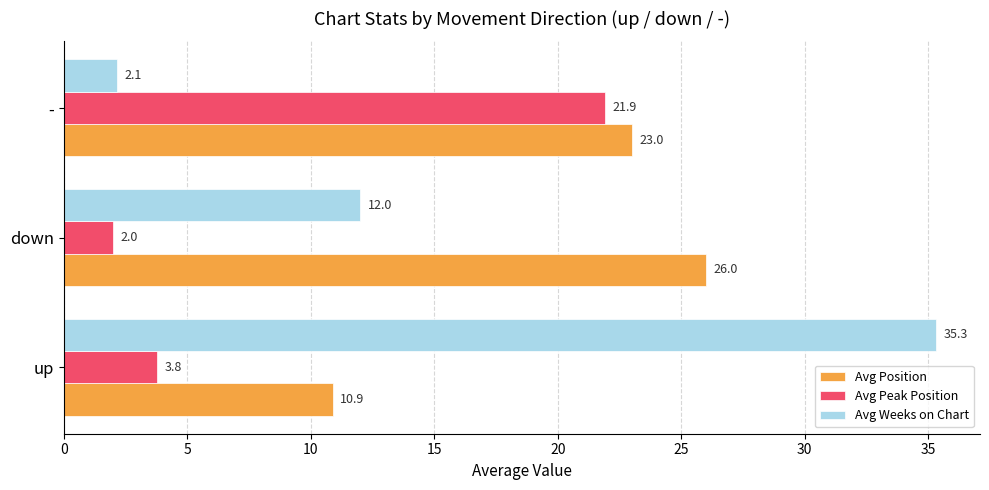

List the labels in order of Avg Peak Position value, largest first.

-, up, down